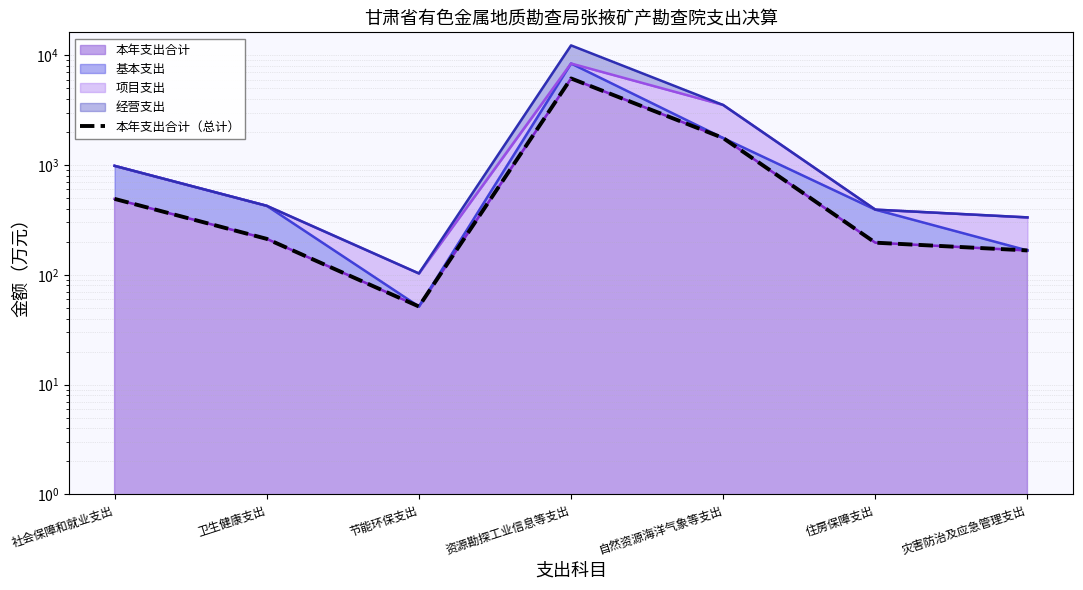

How many interior local peaks (higher than both neighbors) does the data have?

1